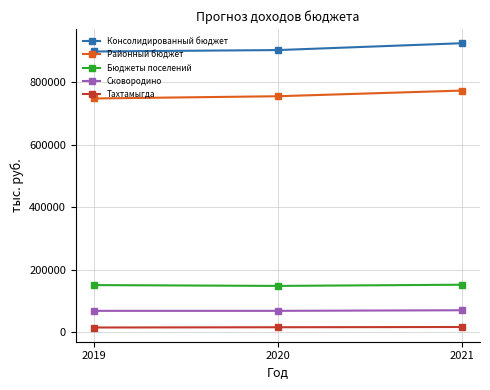

What is the value of the Консолидированный бюджет point at the 2nd from the left?

902902